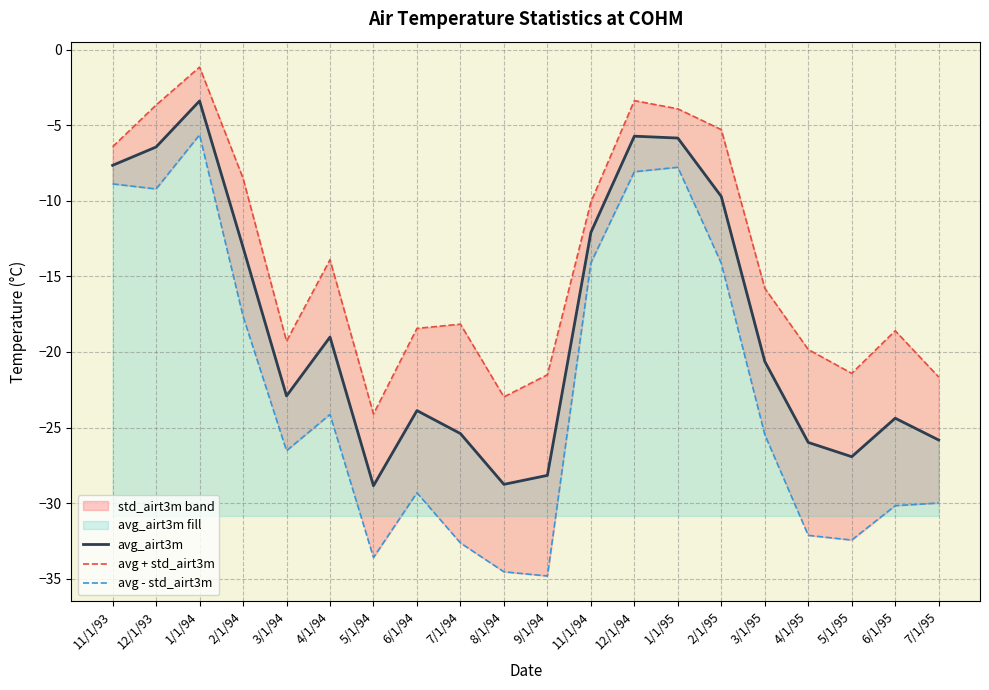

Between 5/1/95 and 8/1/94, which is larger?

5/1/95